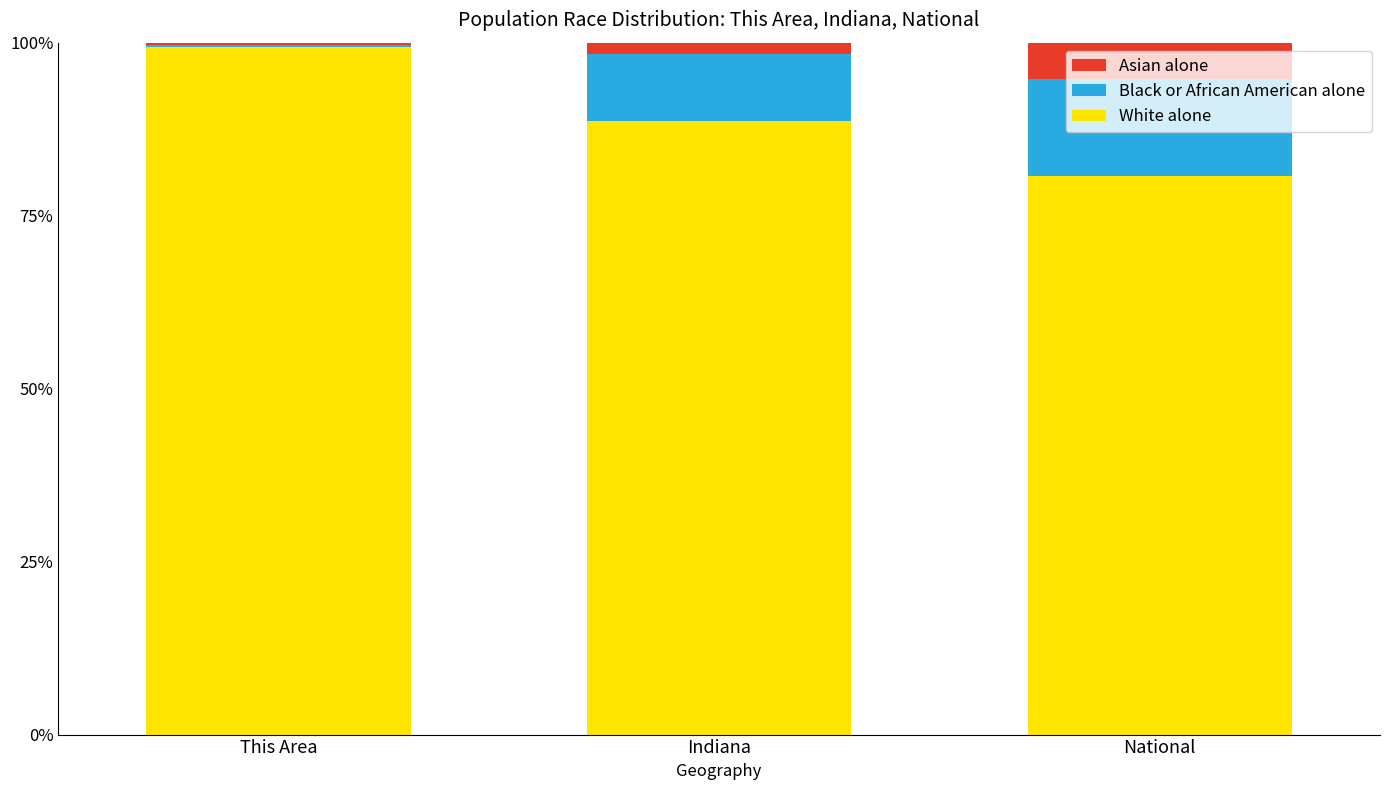

Which category has the highest value in the White alone series?

This Area